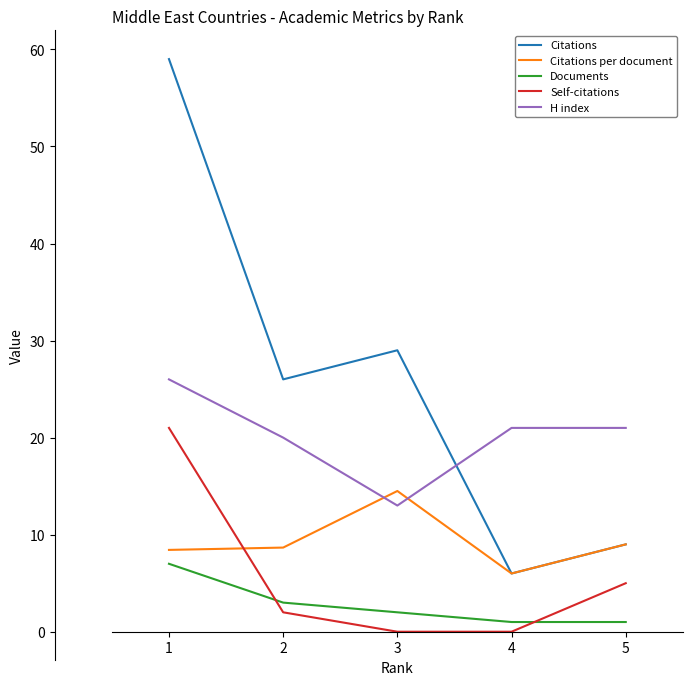

Which series has the widest spread of values?

Citations